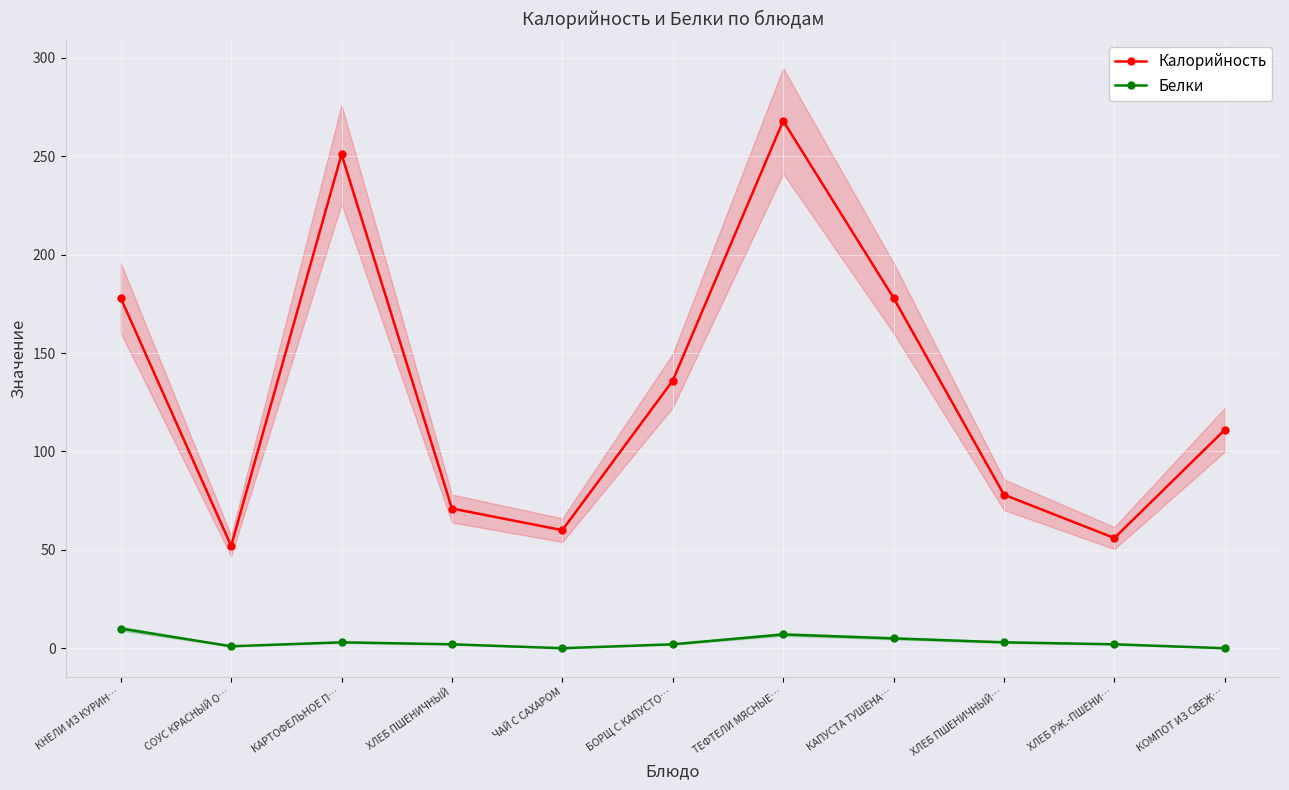

How many interior local valleys does the Калорийность series have?

3